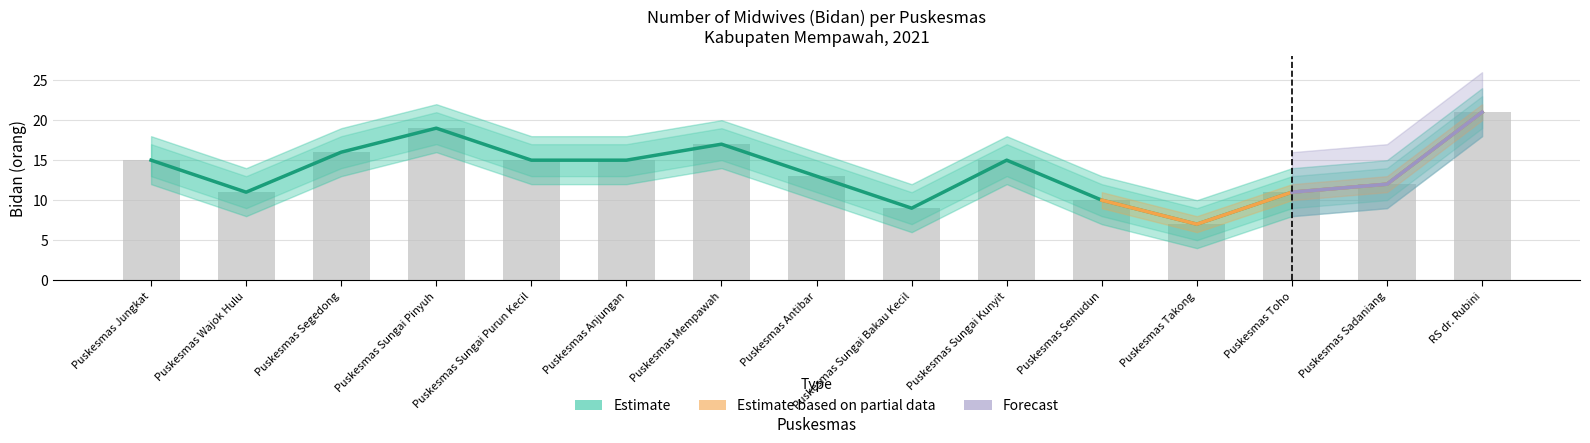

What is the value of the 12th bar from the left?

7